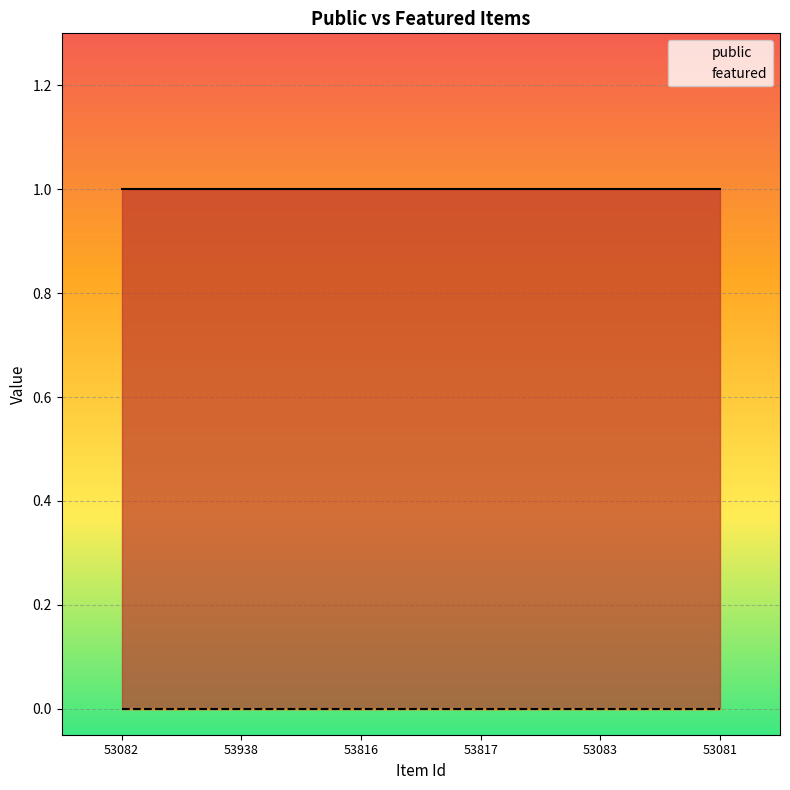

Is the value of public at 53082 greater than the value of featured at 53082?

Yes